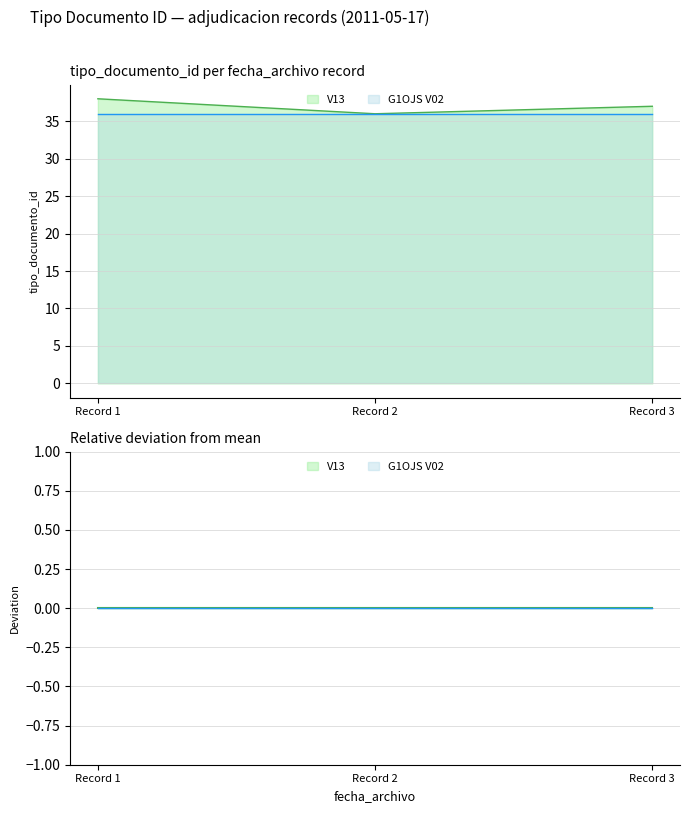

Reading right to left, transcribe all the data shown in this chart.

37	36	38